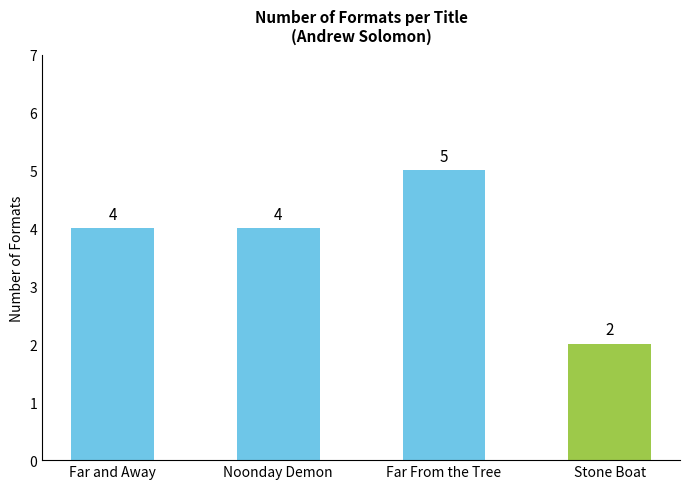

Is it true that the value at Noonday Demon is 2?

False